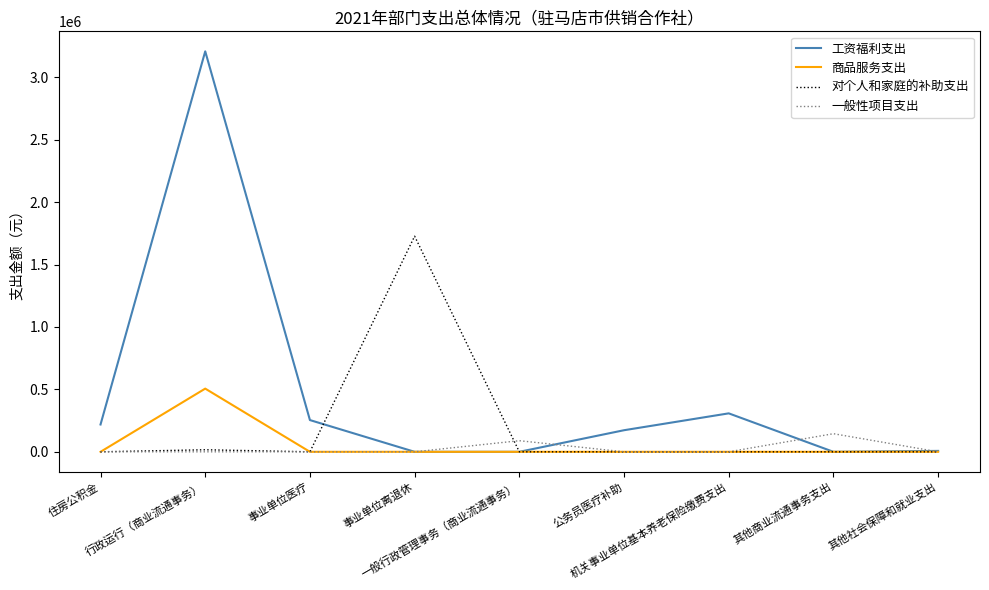

What is the average value of the 一般性项目支出 series?

26000